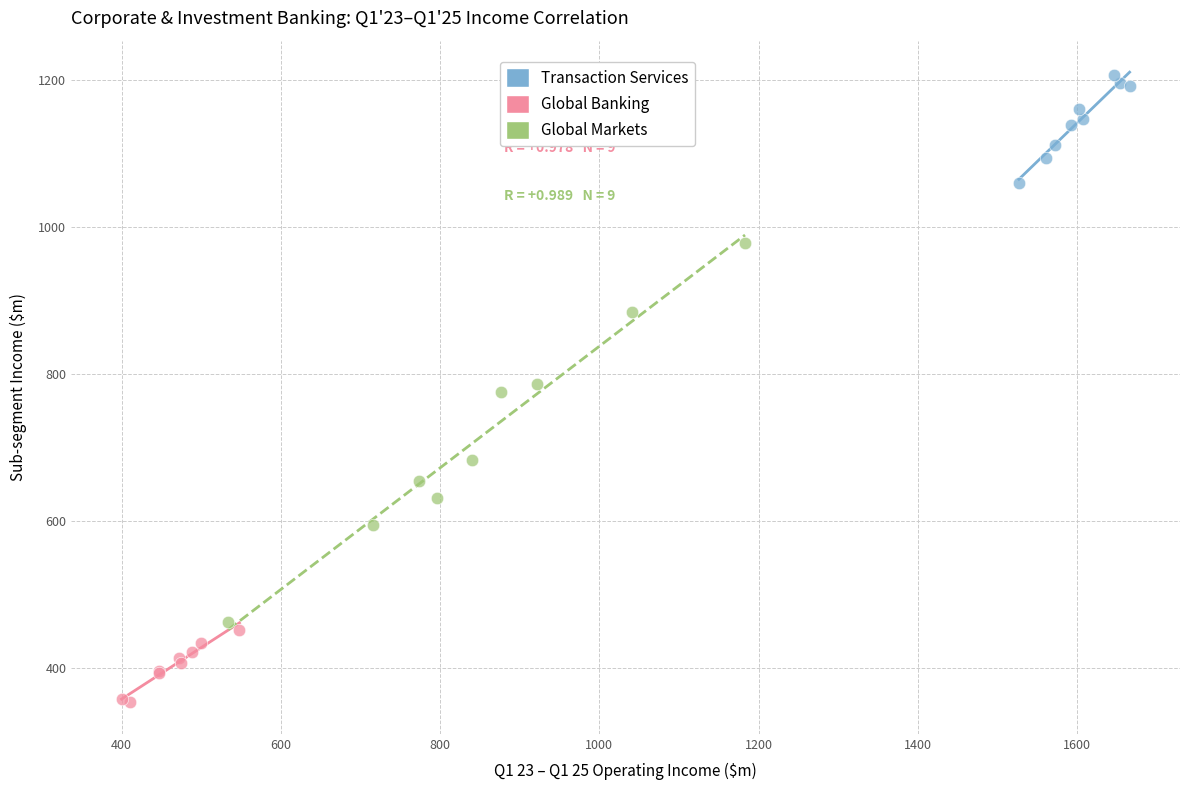

What are all the series names shown in the legend?

Transaction Services, Global Banking, Global Markets